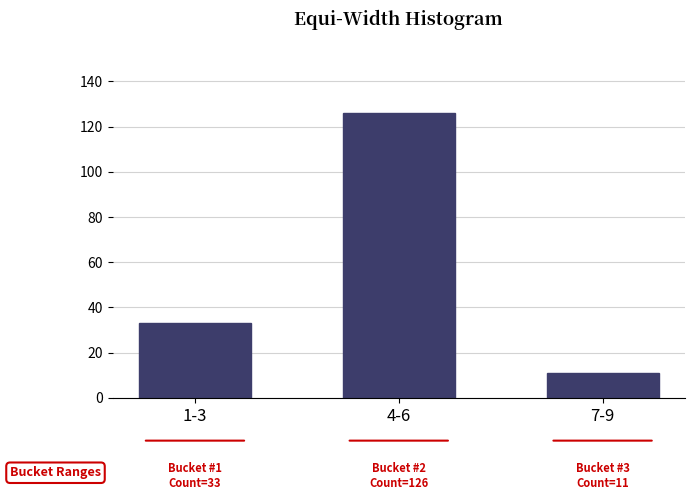

Reading left to right, transcribe all the data shown in this chart.

1-3=33	4-6=126	7-9=11